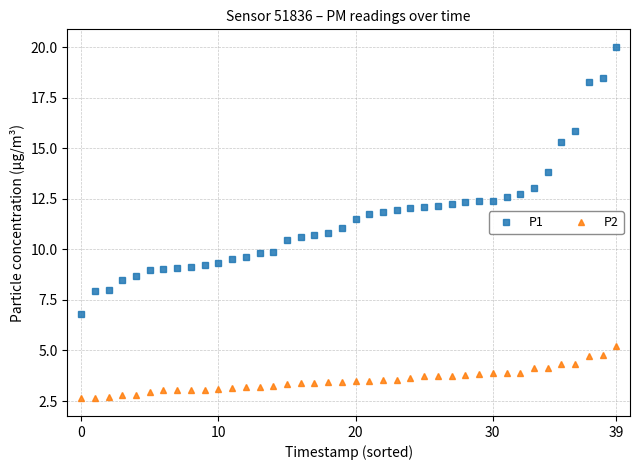

What is the average value of the P1 series?

11.5